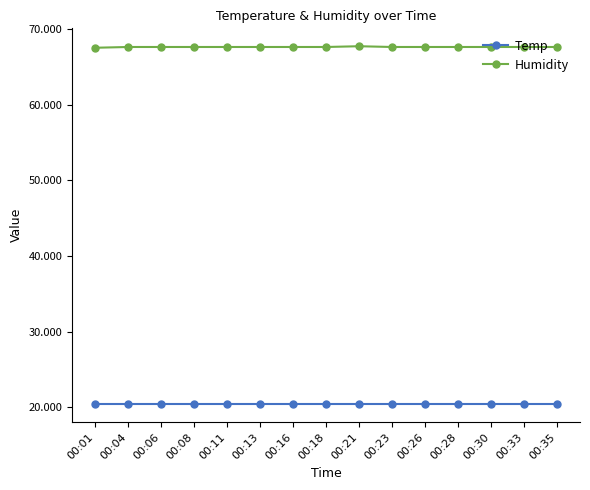

Count the number of data series in this chart.

2